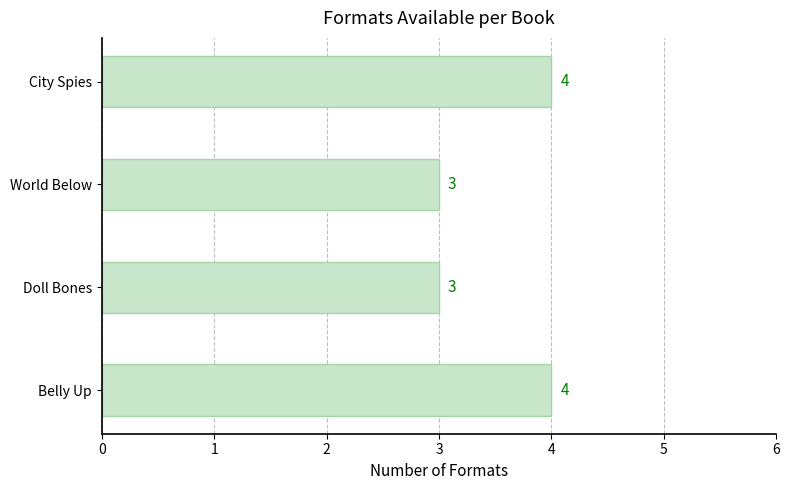

Does the chart contain stacked bars?

No